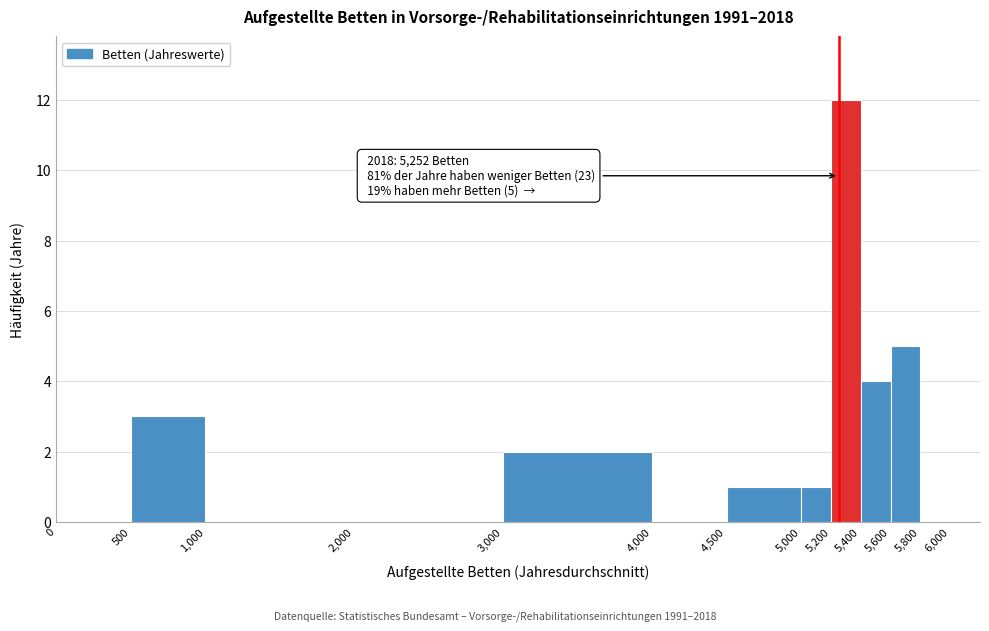

Over which range of the x-axis is the bar tallest?

5,200 to 5,400